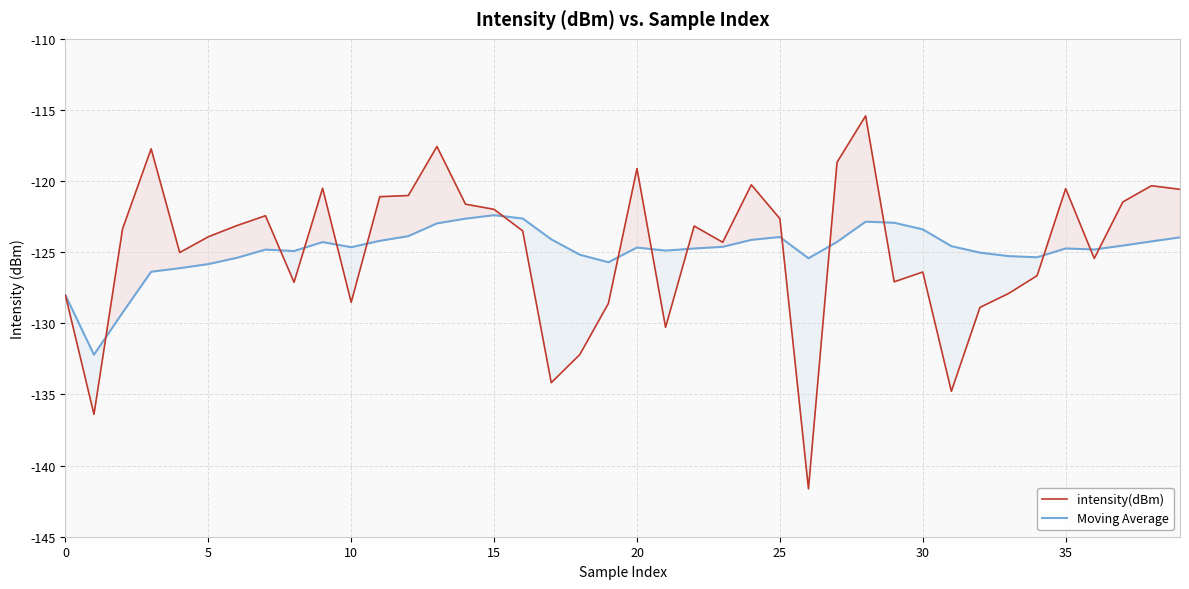

What is the minimum value for Moving Average?

-132.2